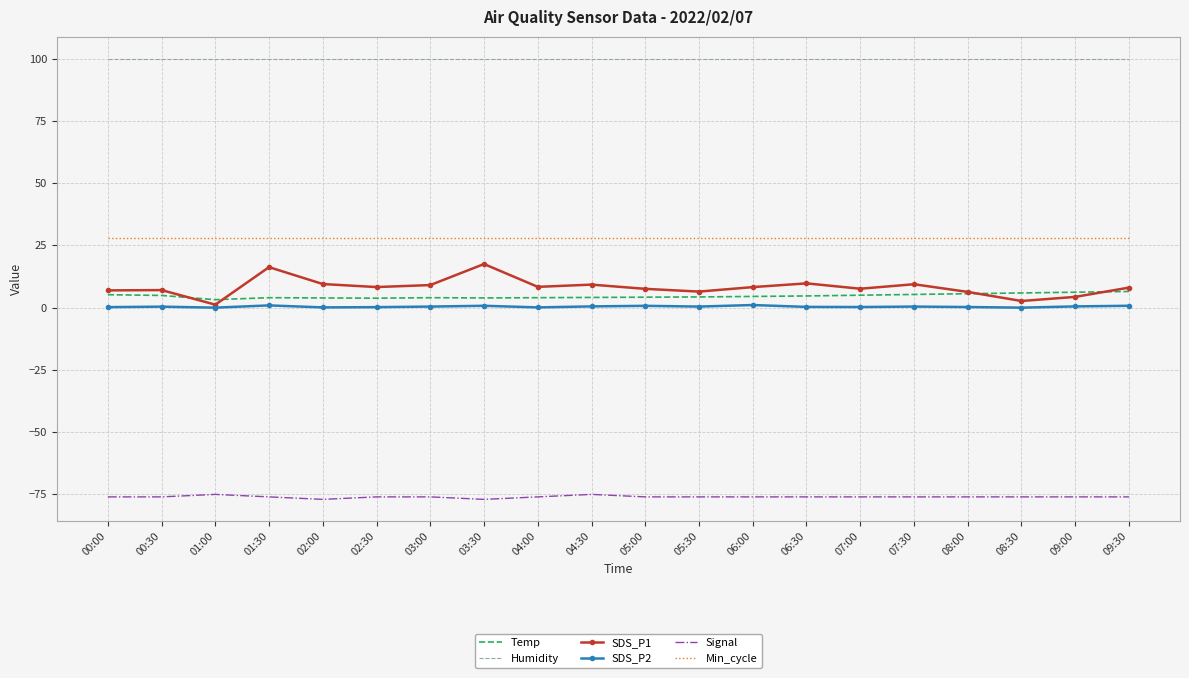

At how many categories does at least one series exceed 0?

20